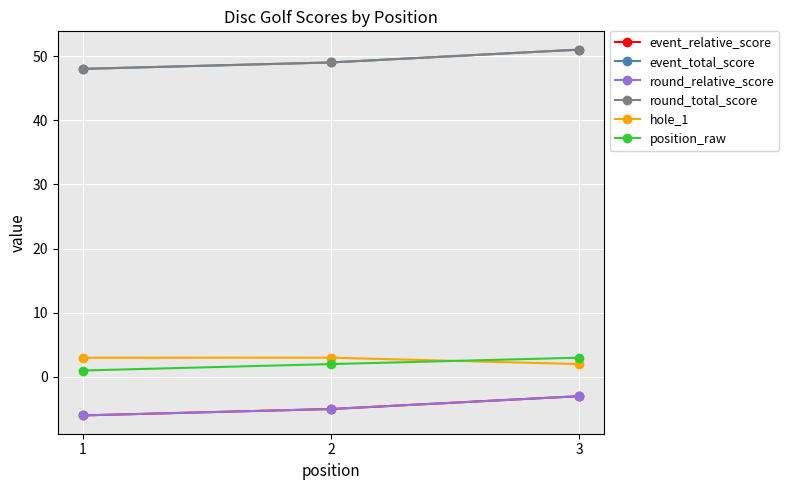

Is this an area chart (filled region under the line)?

No